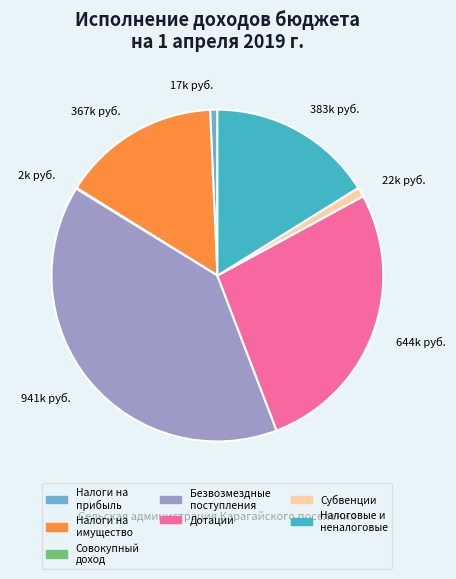

Do Налоговые и неналоговые and Субвенции together represent more than half of the pie?

No